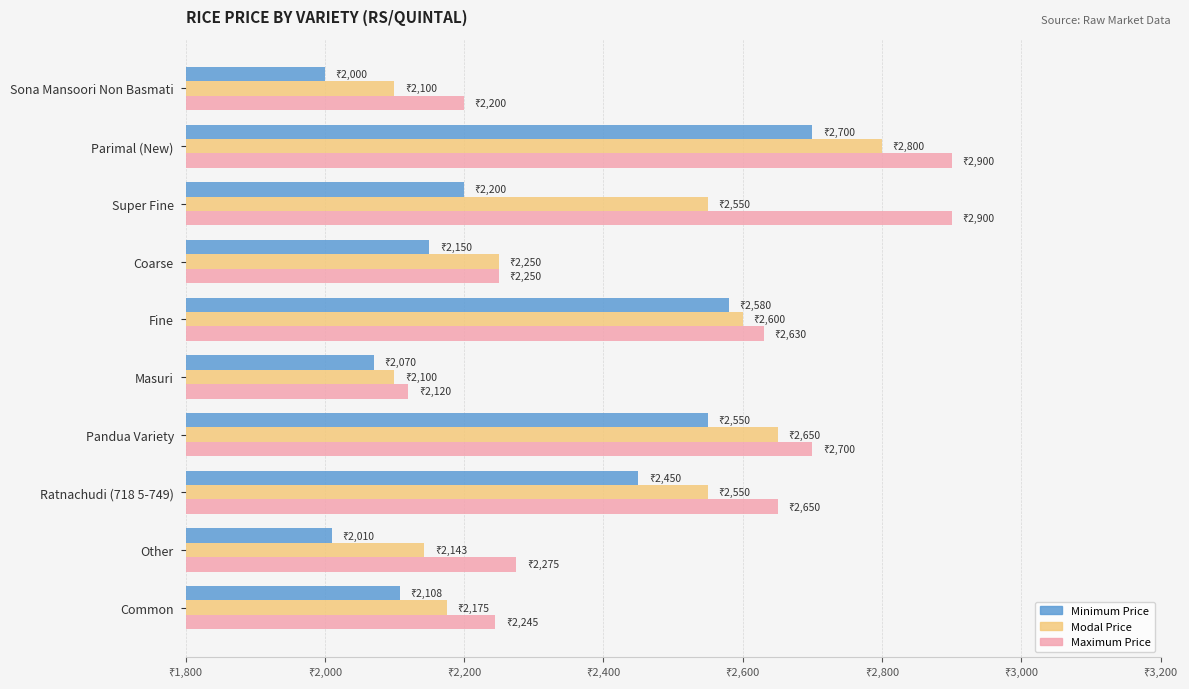

List the series in order of their peak value, highest first.

Maximum Price, Modal Price, Minimum Price